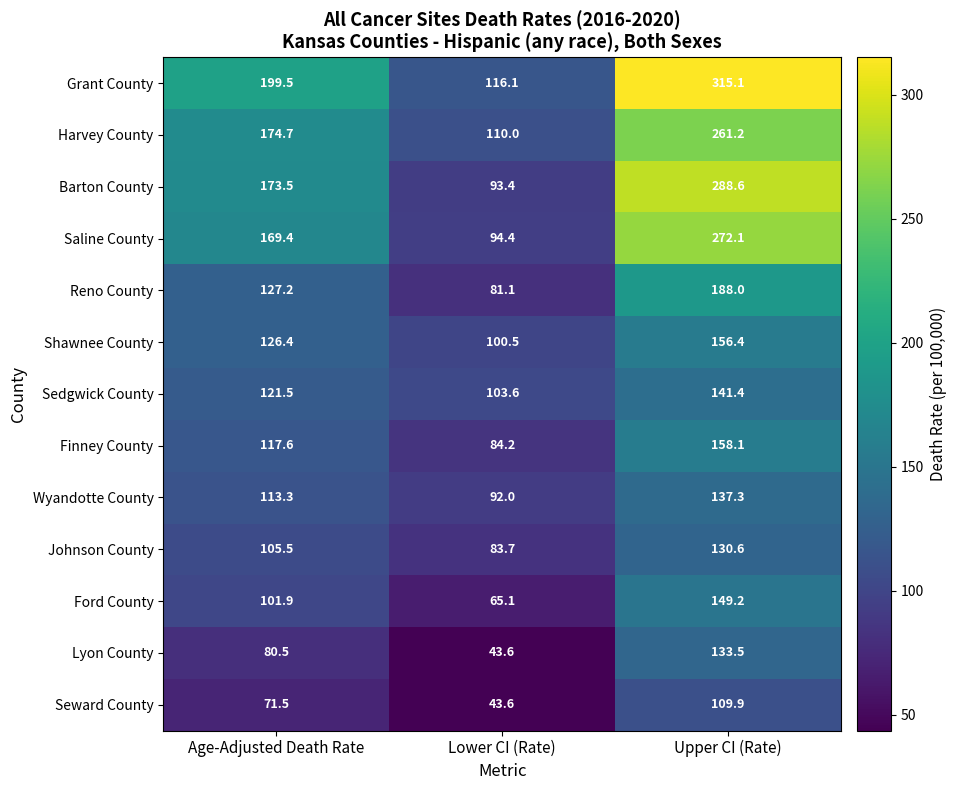

How many values in the Barton County series exceed 173?

2